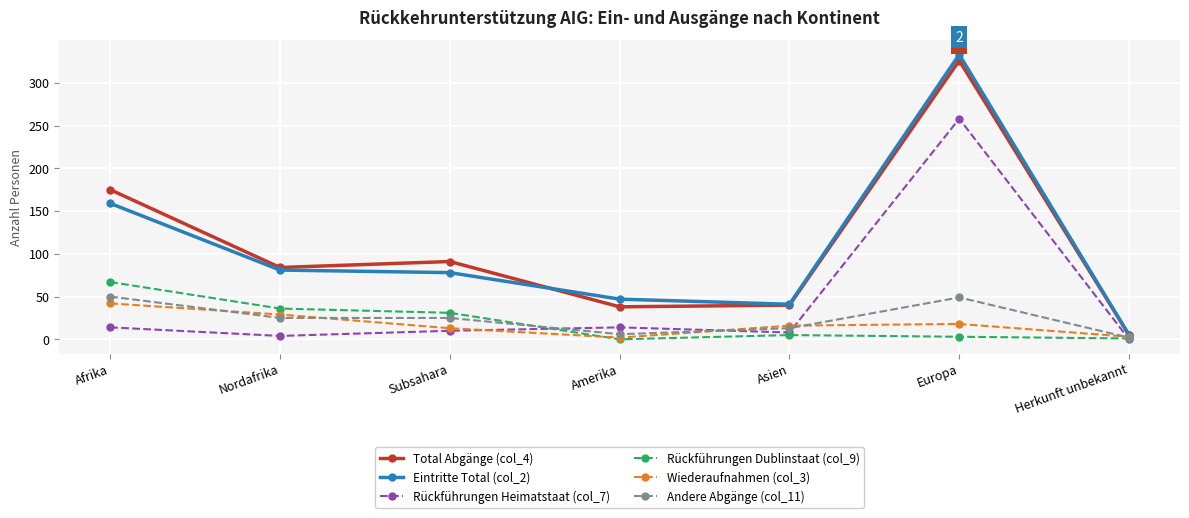

Rank the series by their maximum value, from lowest to highest.

Wiederaufnahmen (col_3), Andere Abgänge (col_11), Rückführungen Dublinstaat (col_9), Rückführungen Heimatstaat (col_7), Total Abgänge (col_4), Eintritte Total (col_2)